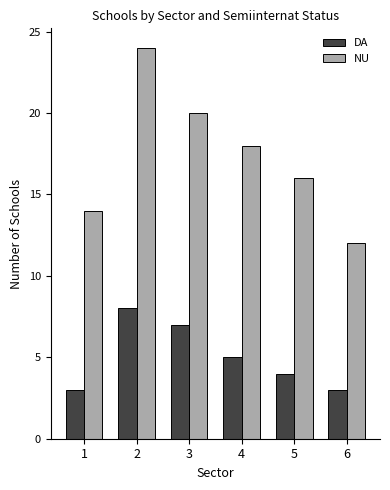

True or false: DA has a value of 4 at 5.

True